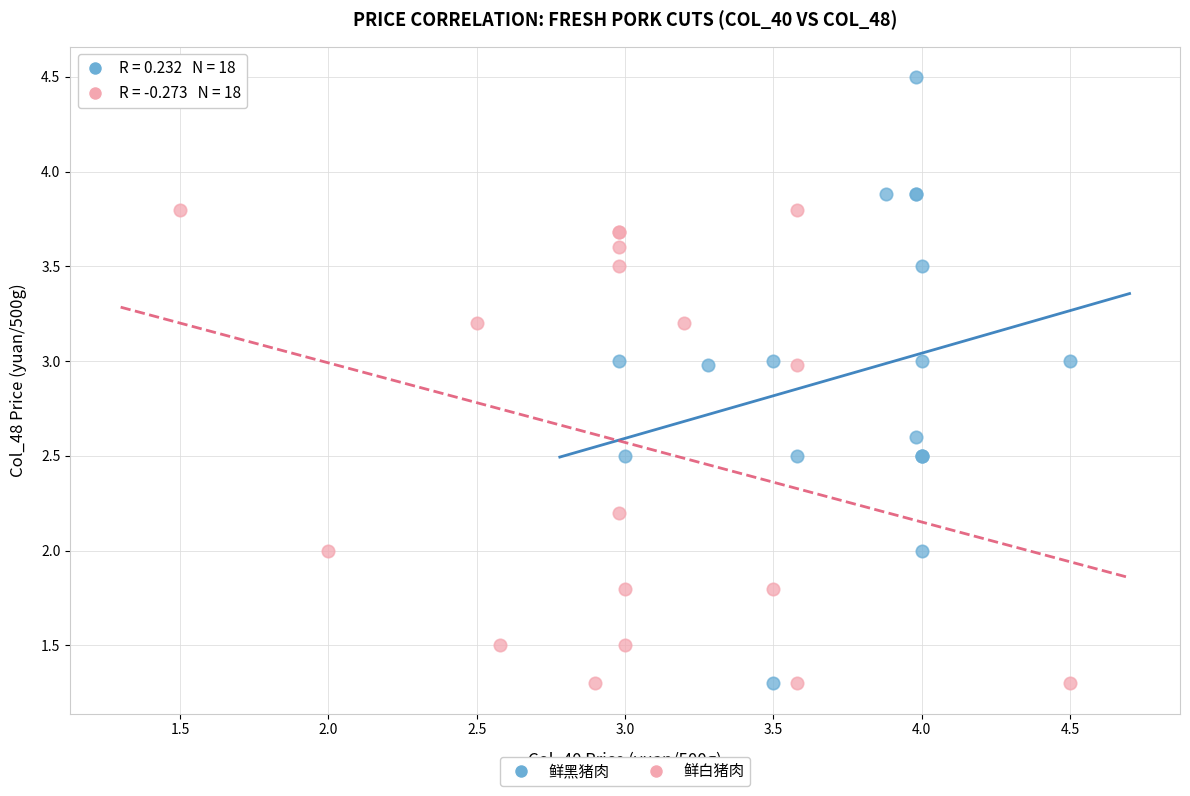

What are all the series names shown in the legend?

鲜黑猪肉, 鲜白猪肉